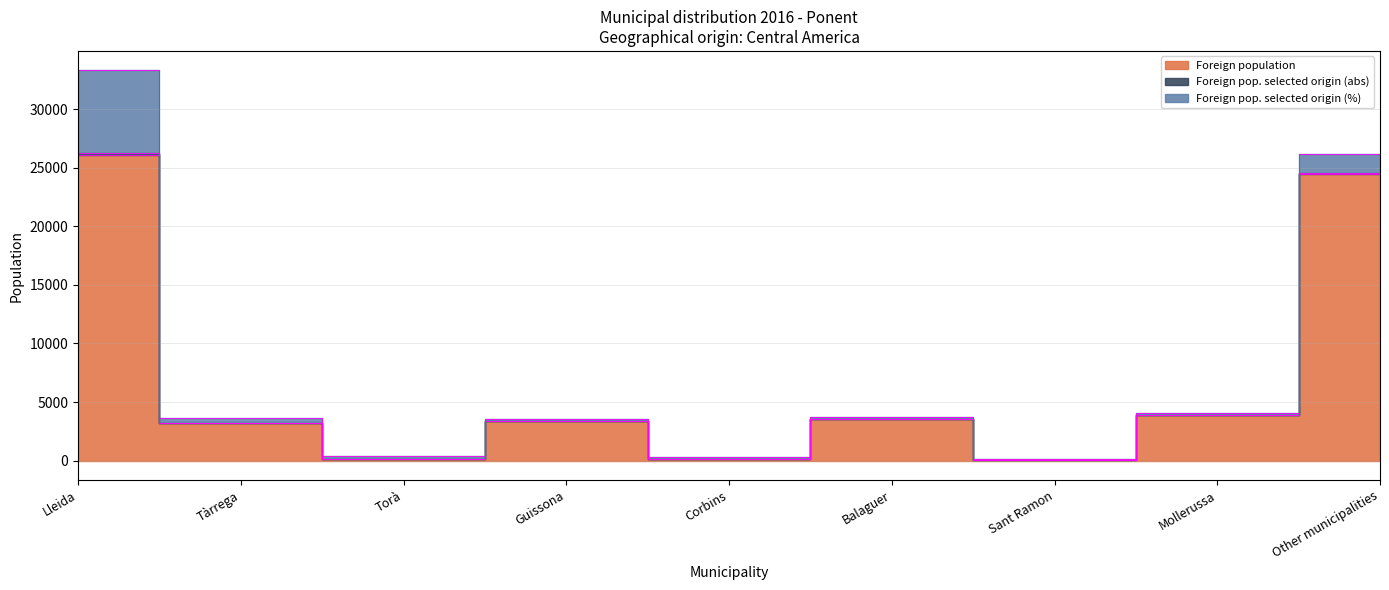

Which series changed the most between Lleida and Tàrrega?

Foreign population